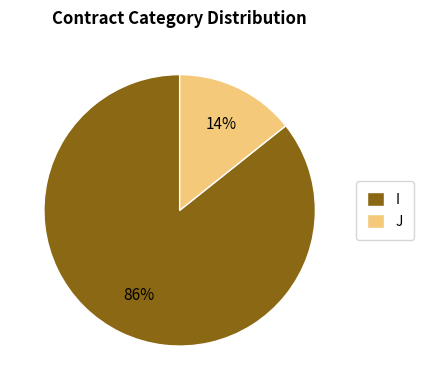

Combined, do I and J account for over 50%?

Yes